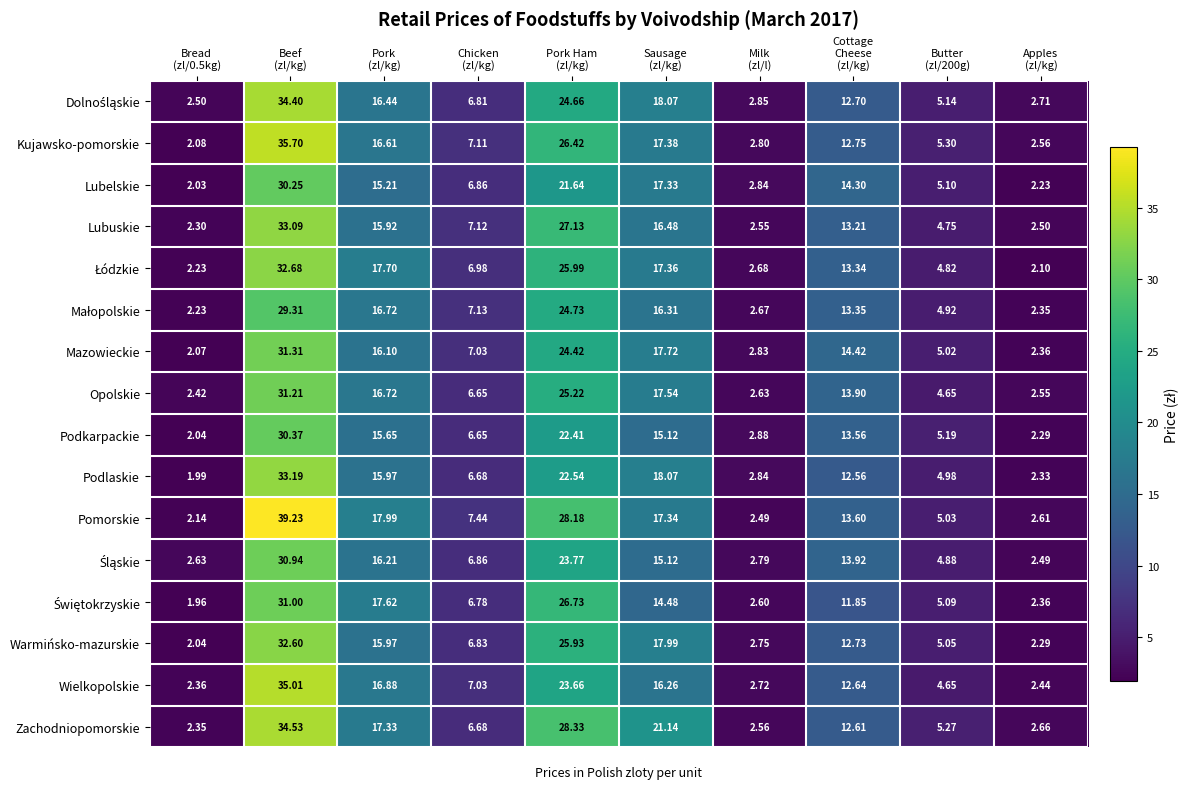

Which label corresponds to the smallest value in the chart?

Bread
(zl/0.5kg)